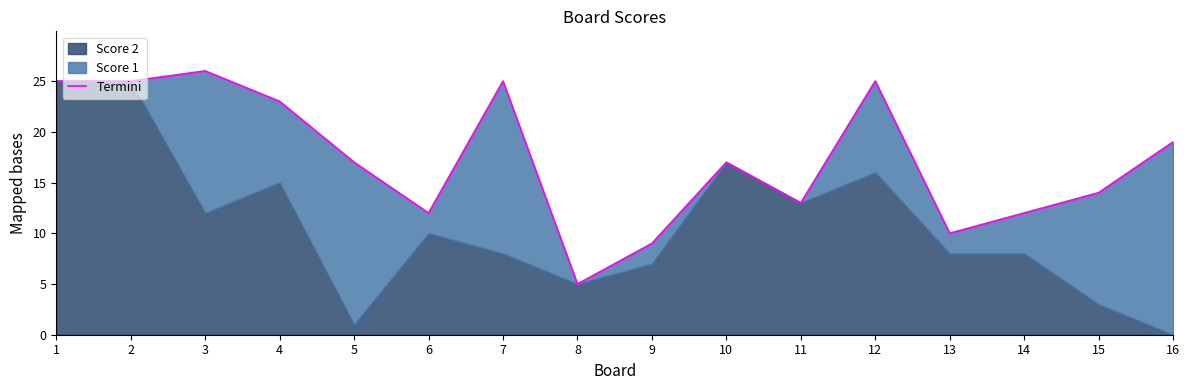

Reading right to left, list all the values displayed in this chart.

16=19	15=14	14=12	13=10	12=25	11=13	10=17	9=9	8=5	7=25	6=12	5=17	4=23	3=26	2=25	1=25